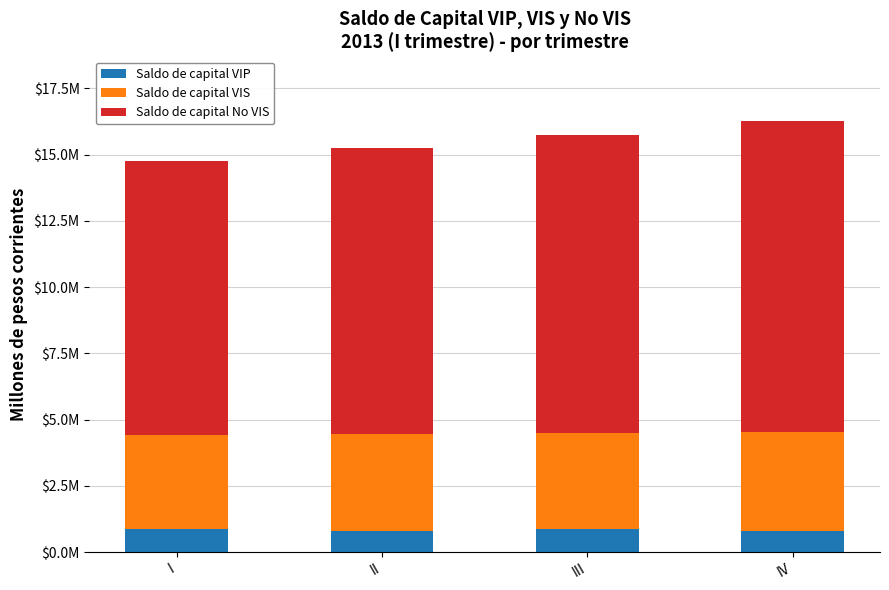

What are all the series names shown in the legend?

Saldo de capital VIP, Saldo de capital VIS, Saldo de capital No VIS